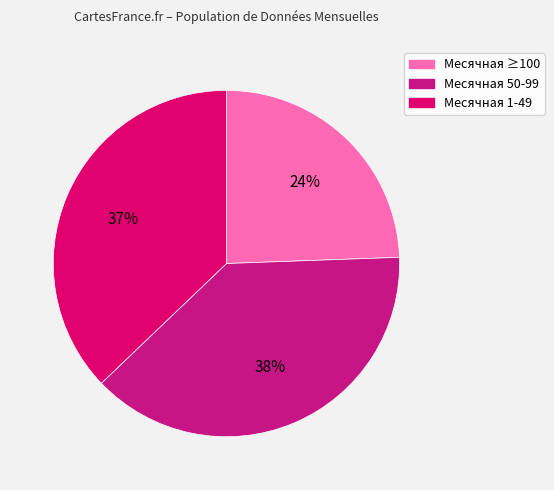

Count the number of slices in the pie.

3